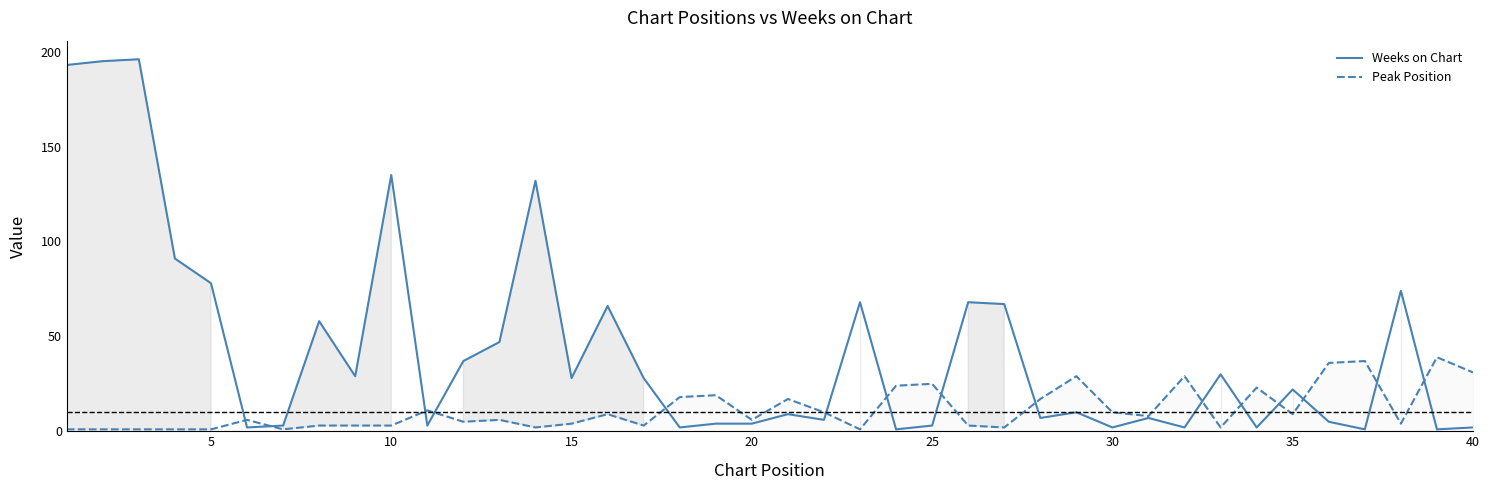

Count the number of data series in this chart.

2